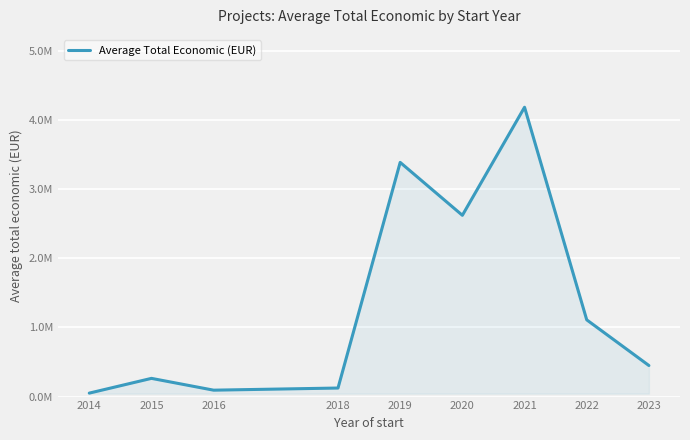

What is the value of the 6th point from the left?

2622599.0